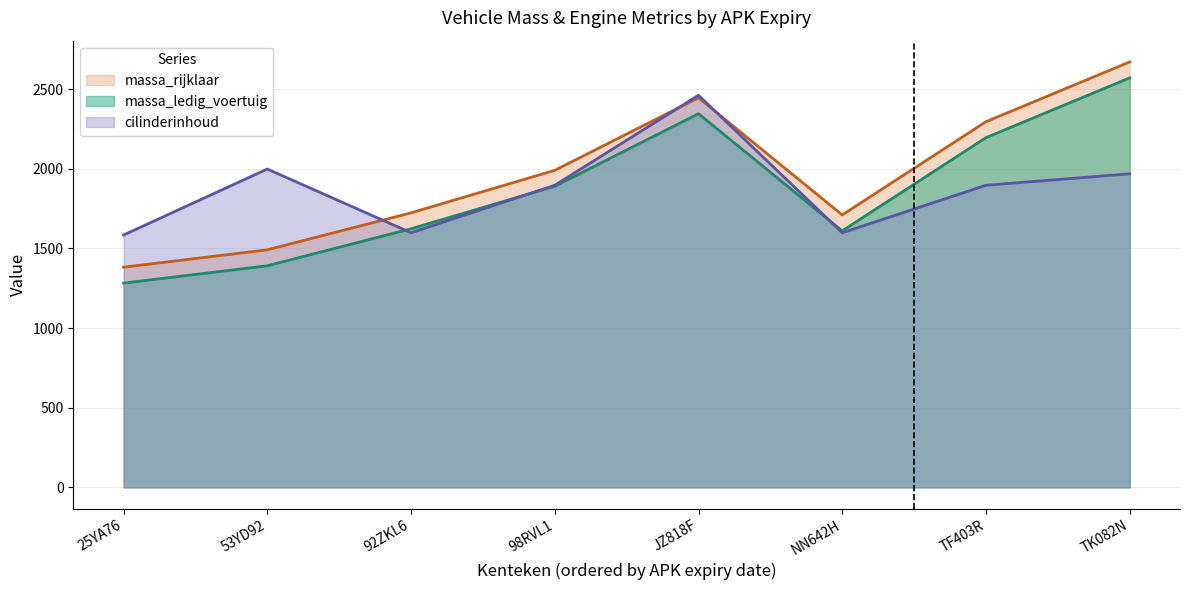

How many interior local peaks does the massa_rijklaar series have?

1